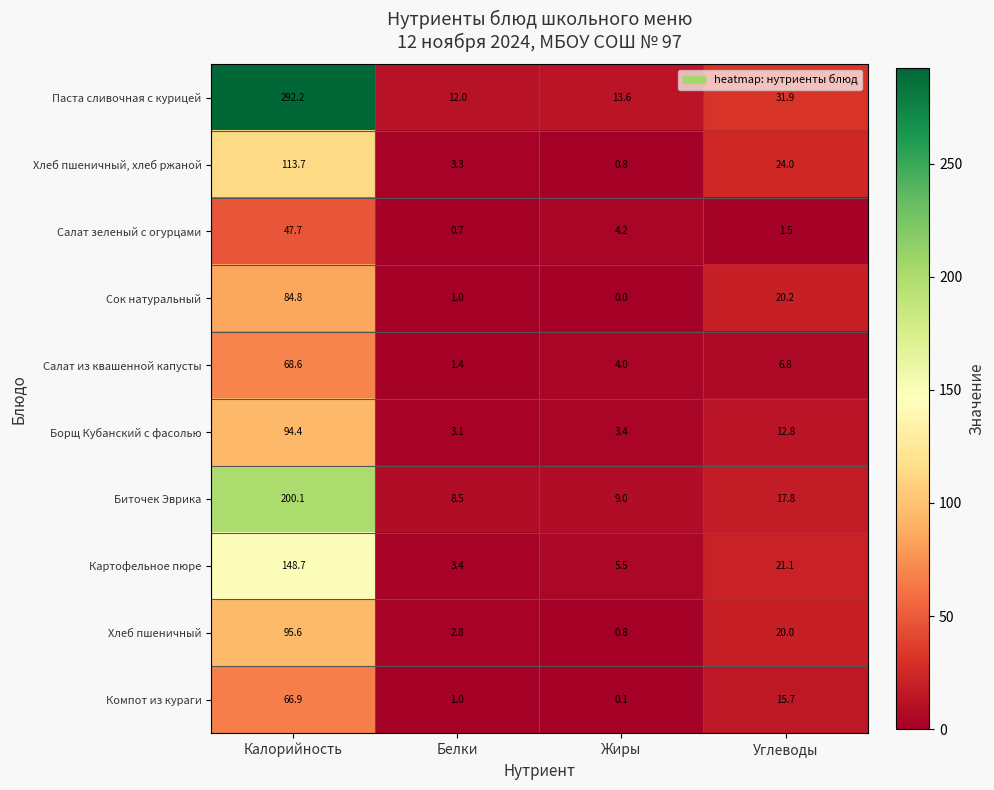

The Салат из квашенной капусты series shows 4.0 at Жиры. True or false?

True